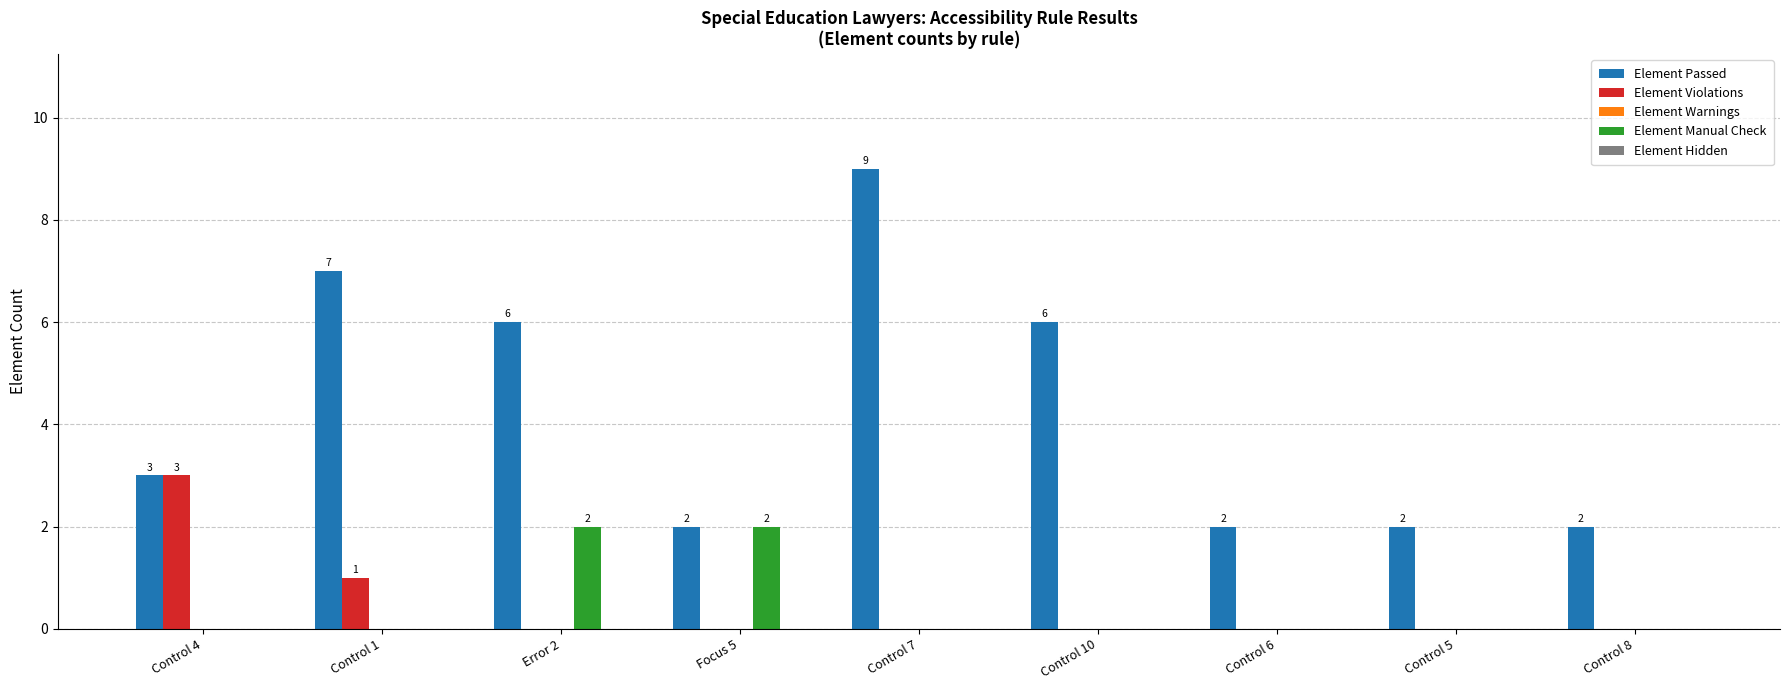

How many groups of bars are there?

9